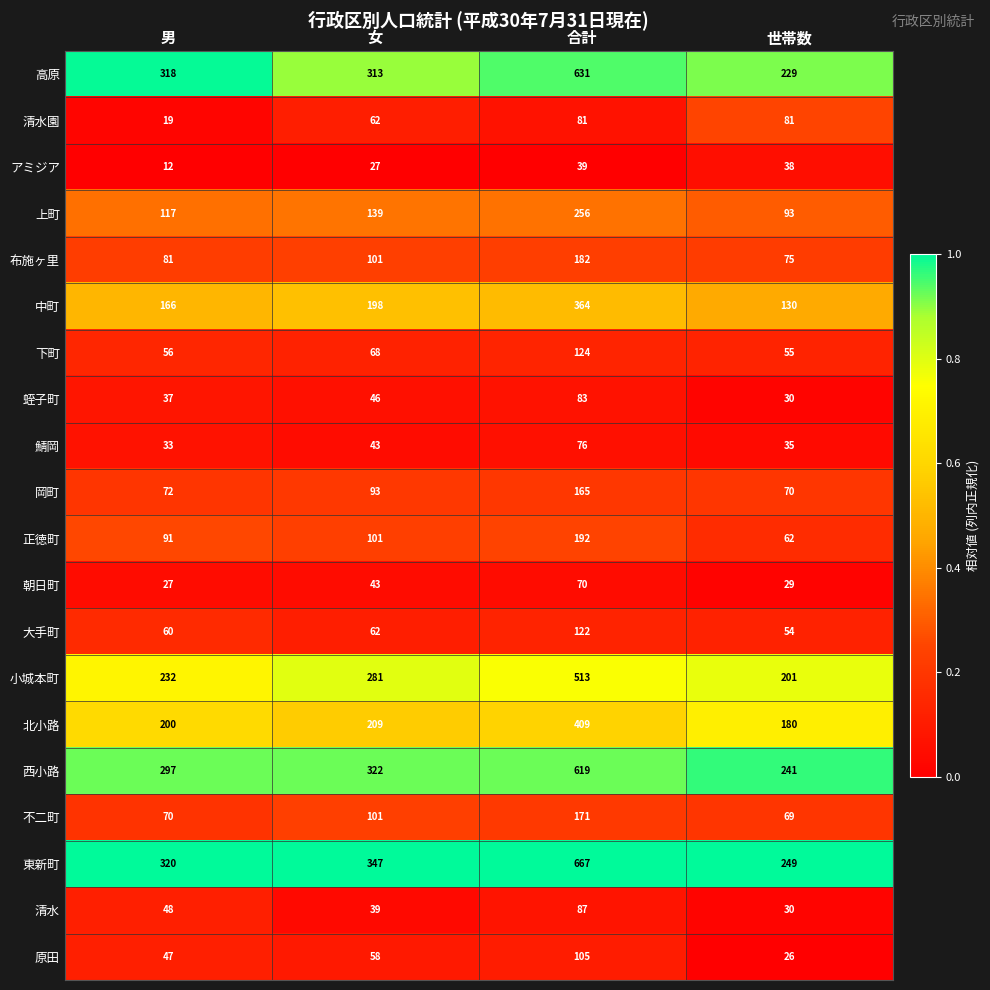

How many categories are shown in the chart?

4